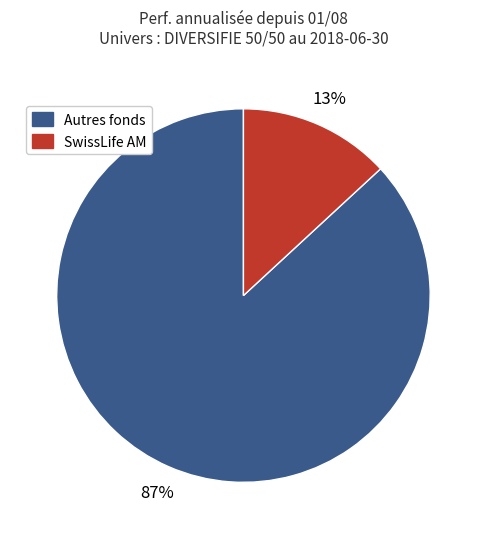

Is there a majority slice in this chart?

Yes